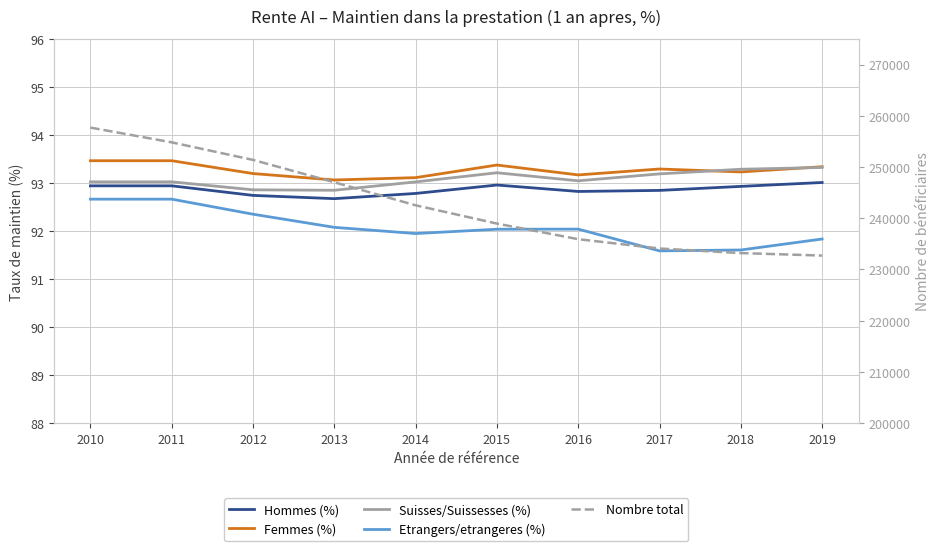

How many interior local valleys does the Etrangers/etrangeres (%) series have?

2